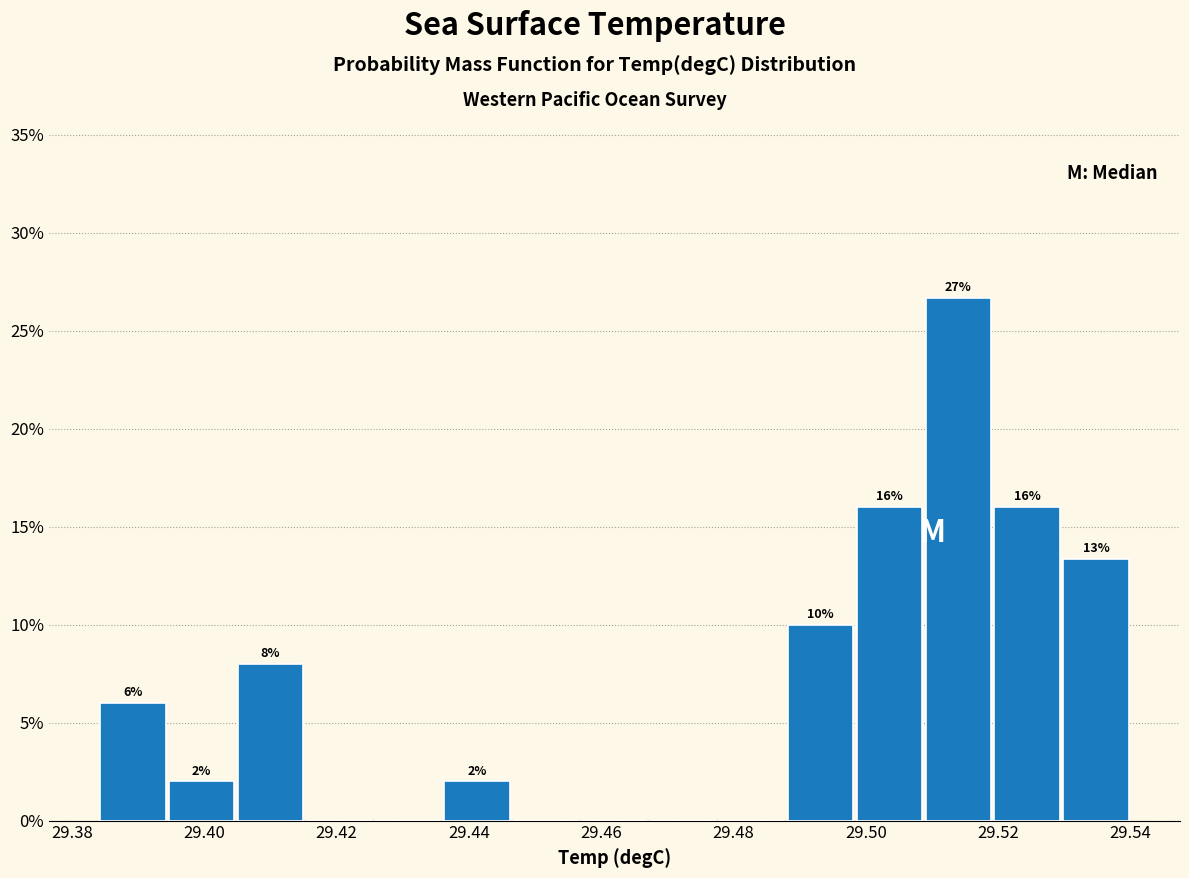

Over which range of the x-axis is the bar tallest?

29.508 to 29.520